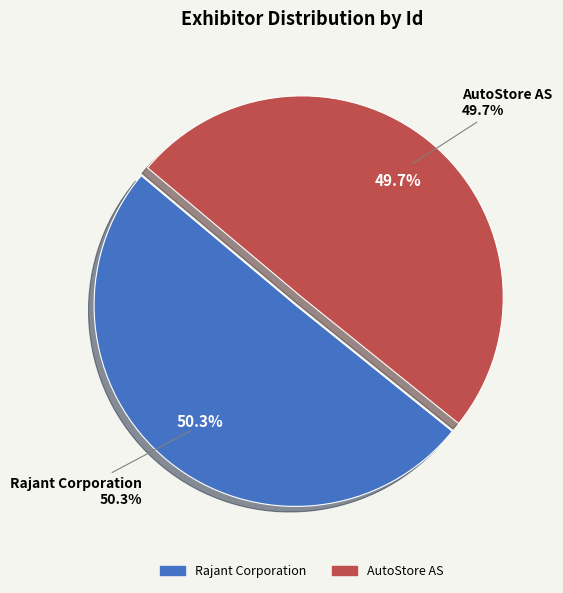

Which category has the biggest portion of the pie?

Rajant Corporation